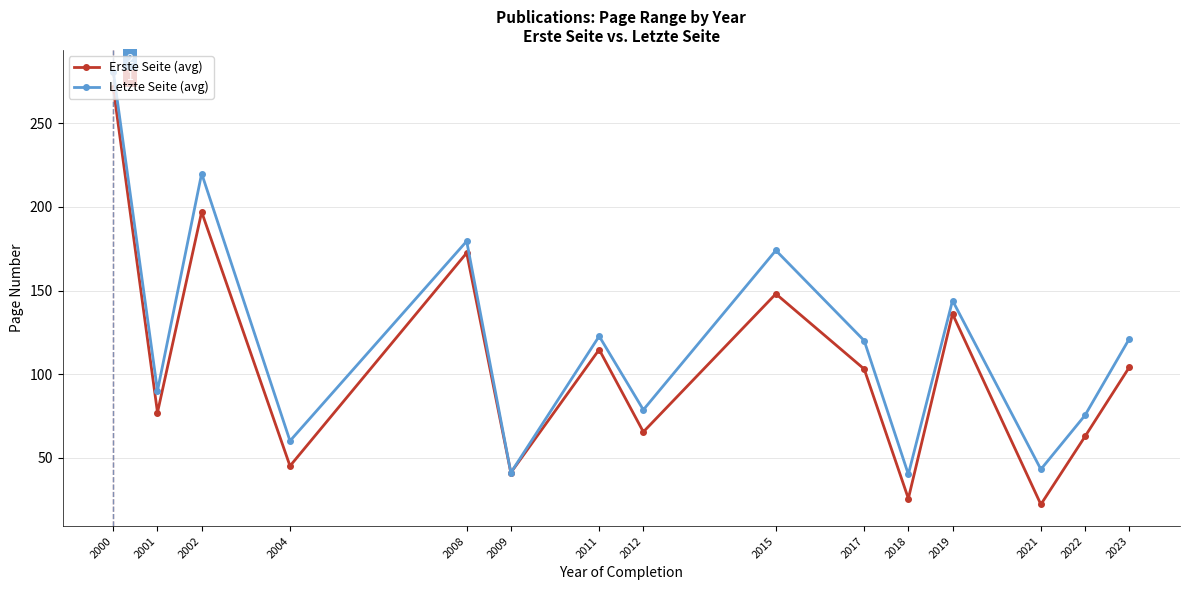

Read the Letzte Seite (avg) value at 2001.

90.0